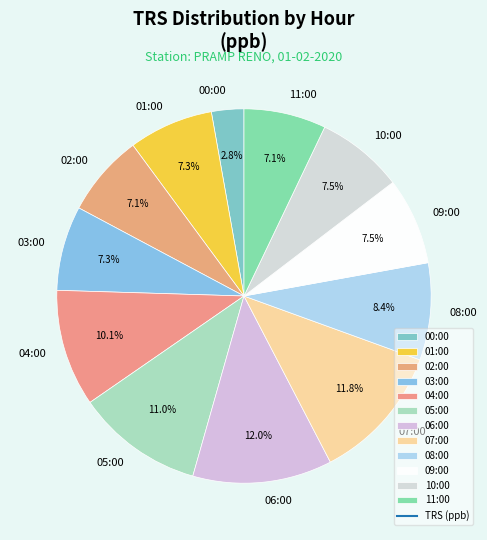

What is the smallest slice in the pie chart?

00:00